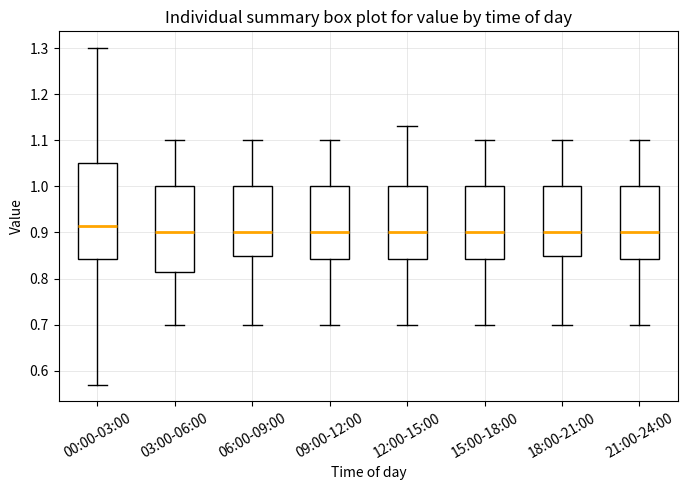

Where does the median line of the box for 00:00-03:00 sit on the y-axis? The values are not printed on the chart, so give them approximately, as read against the axis.

0.92